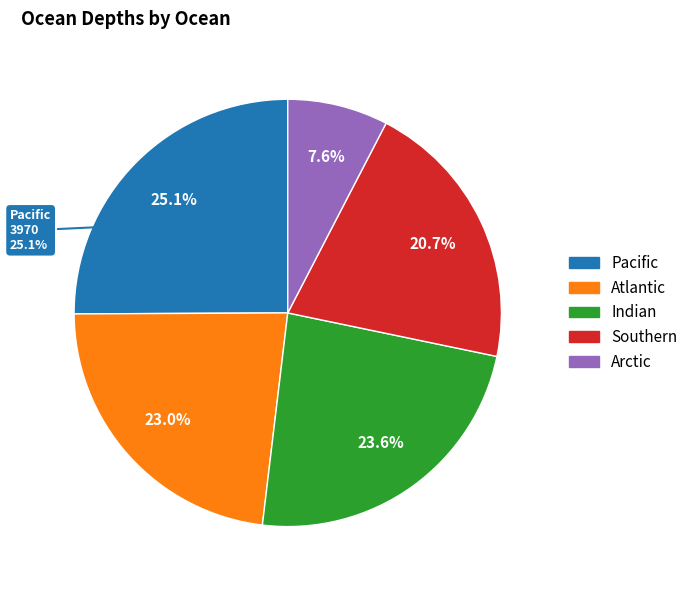

The Indian slice represents 17% of the pie. True or false?

False